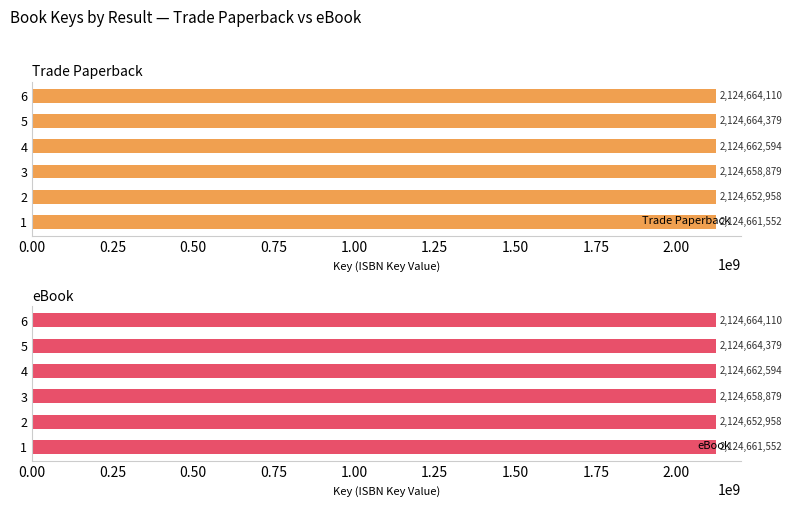

Rank the categories by eBook value from lowest to highest.

2, 3, 1, 4, 6, 5